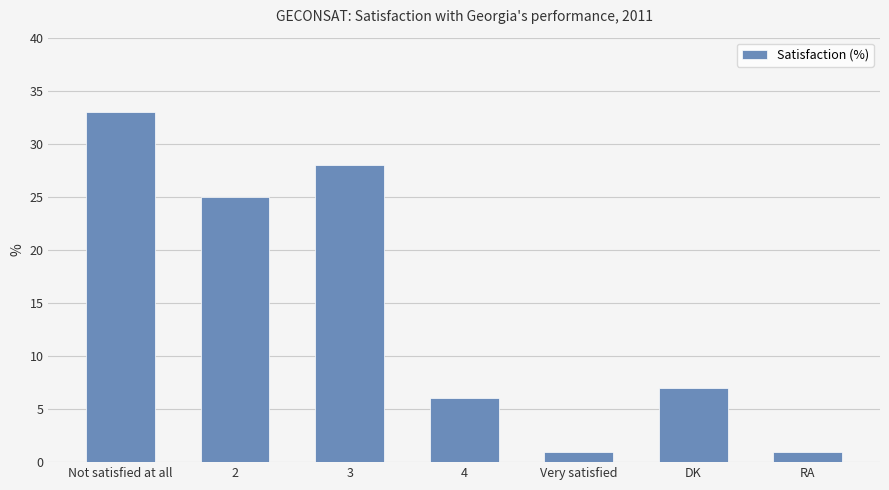

At which category does the chart reach its peak across all series?

Not satisfied at all